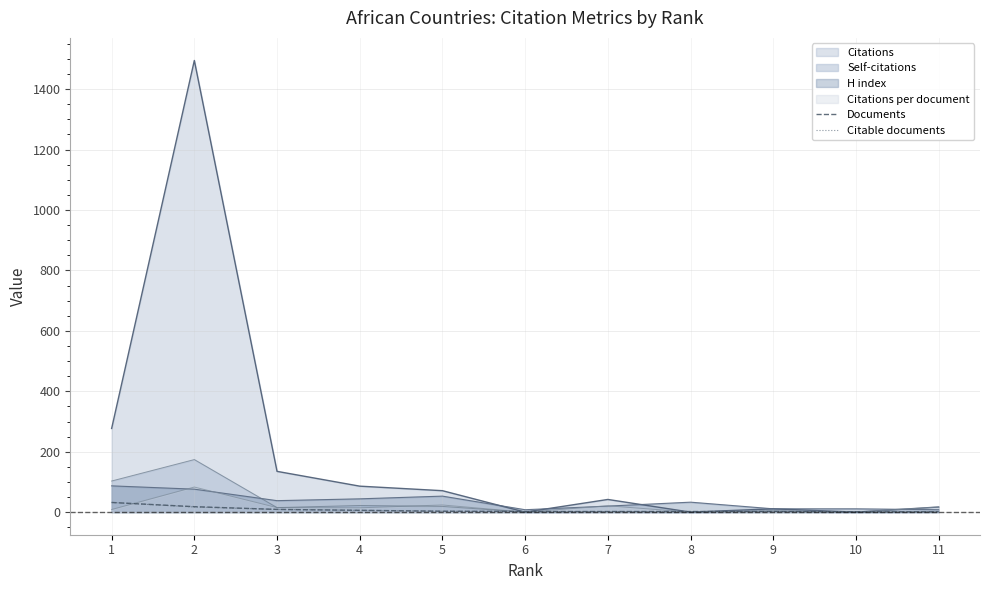

Between 5 and 11, which is larger?

5